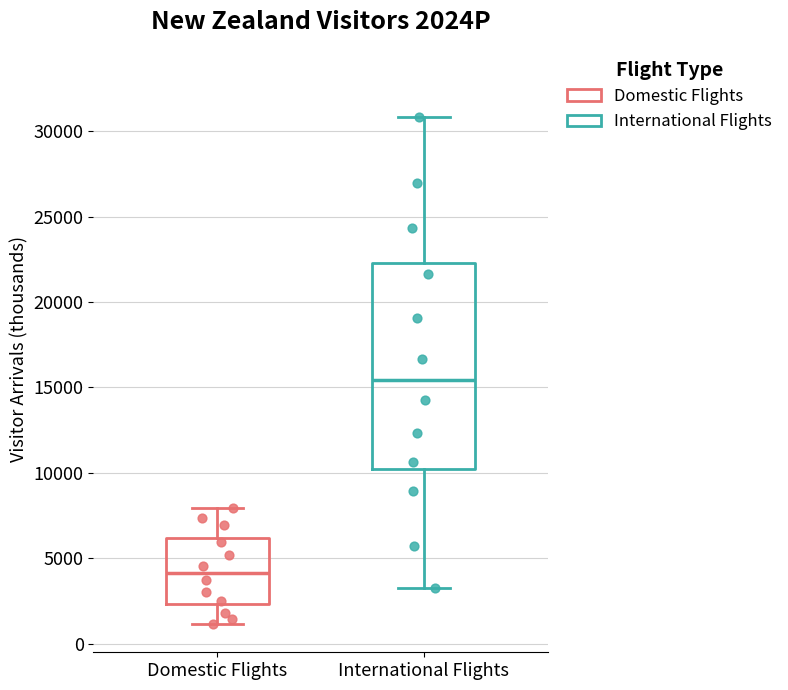

Which box's median line is the lowest?

Domestic Flights